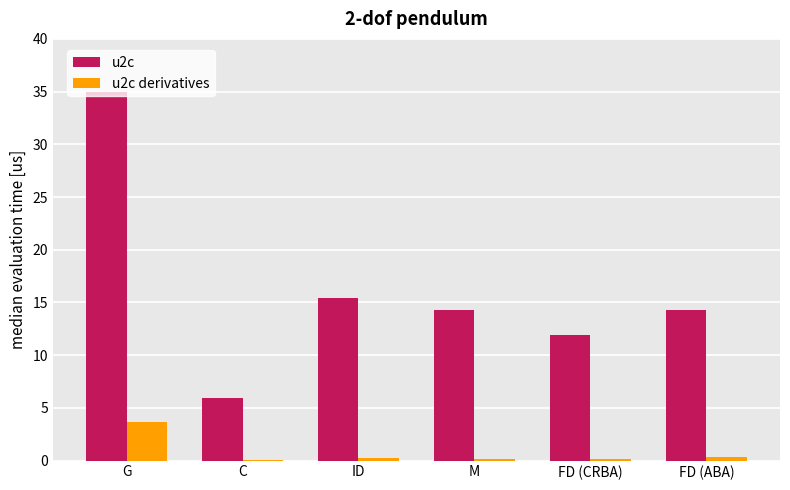

What is the sum of all u2c derivatives values?

4.5